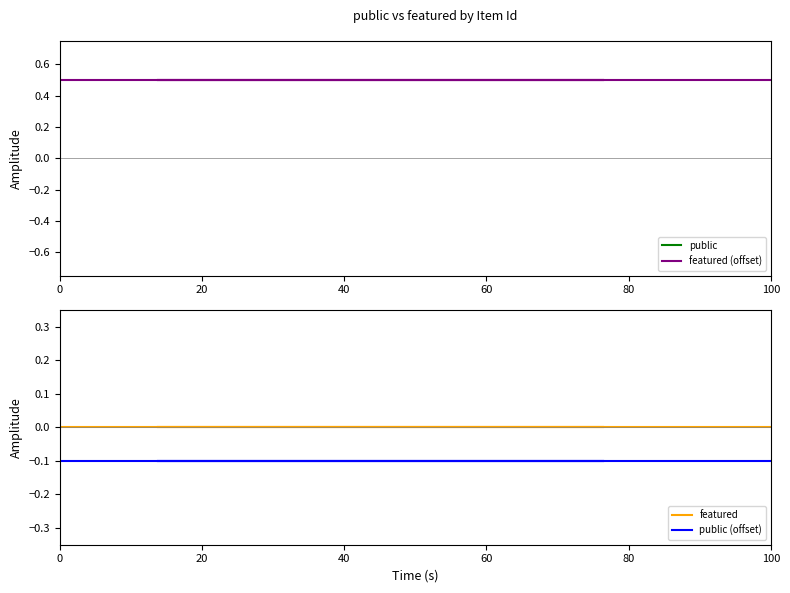

What are all the series names shown in the legend?

public, featured (offset), featured, public (offset)